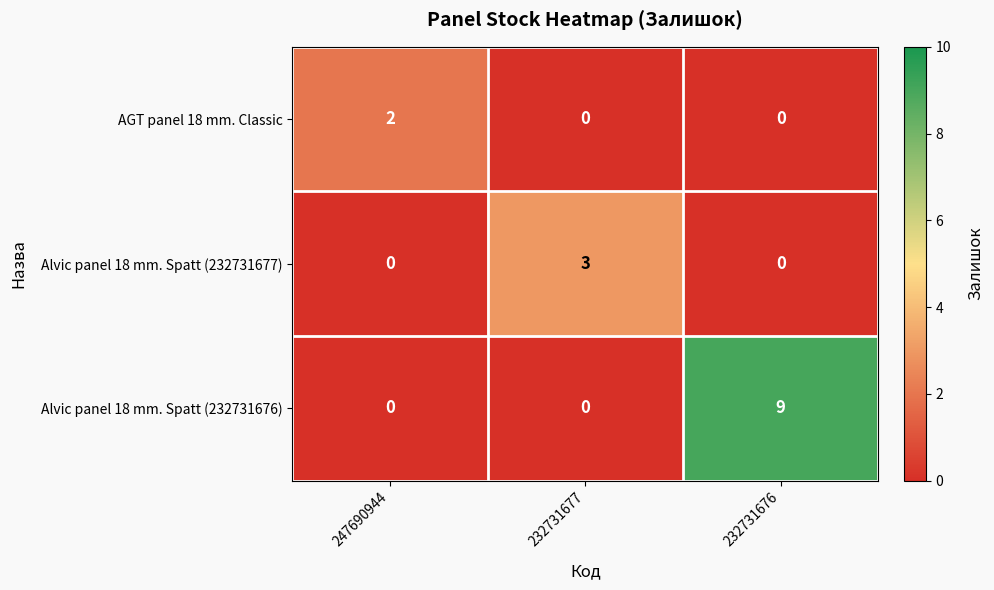

List the series in order of their peak value, highest first.

Alvic panel 18 mm. Spatt (232731676), Alvic panel 18 mm. Spatt (232731677), AGT panel 18 mm. Classic